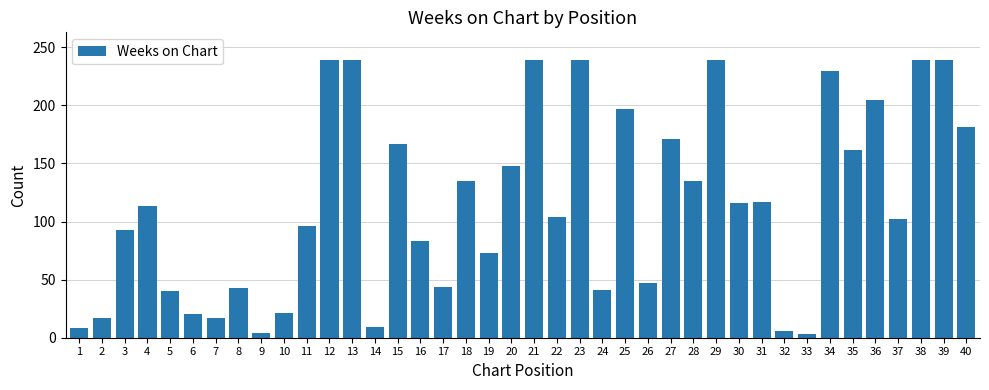

What is the value of the 18th bar from the left?

135